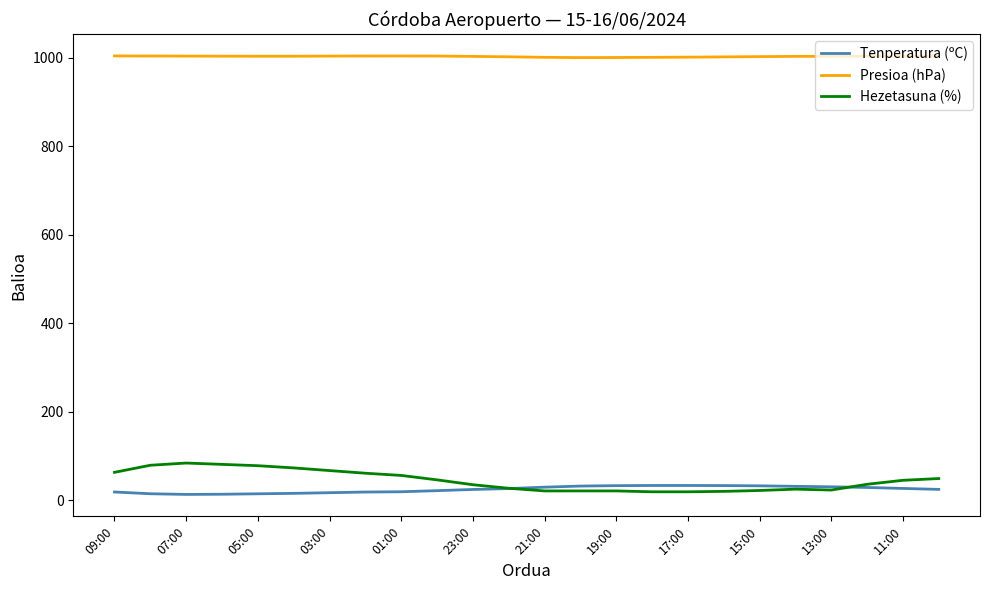

What is the maximum value for Hezetasuna (%)?

84.0